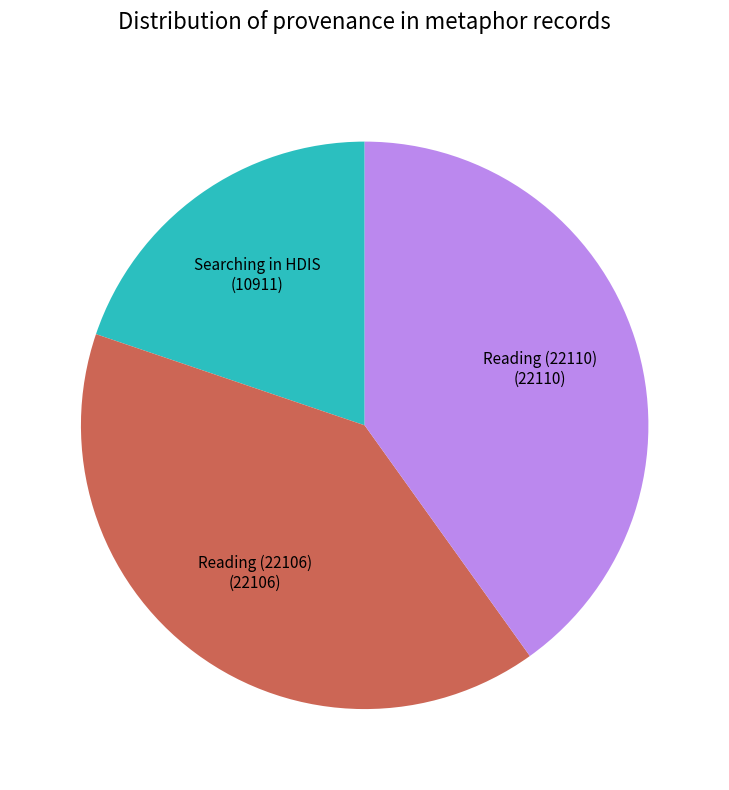

Is there a majority slice in this chart?

No